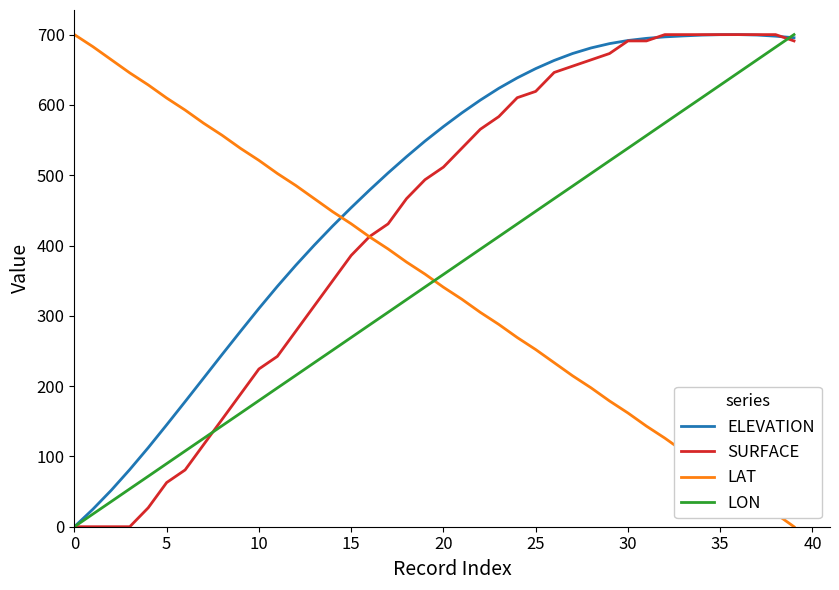

What is the highest value of the LAT series?

700.0